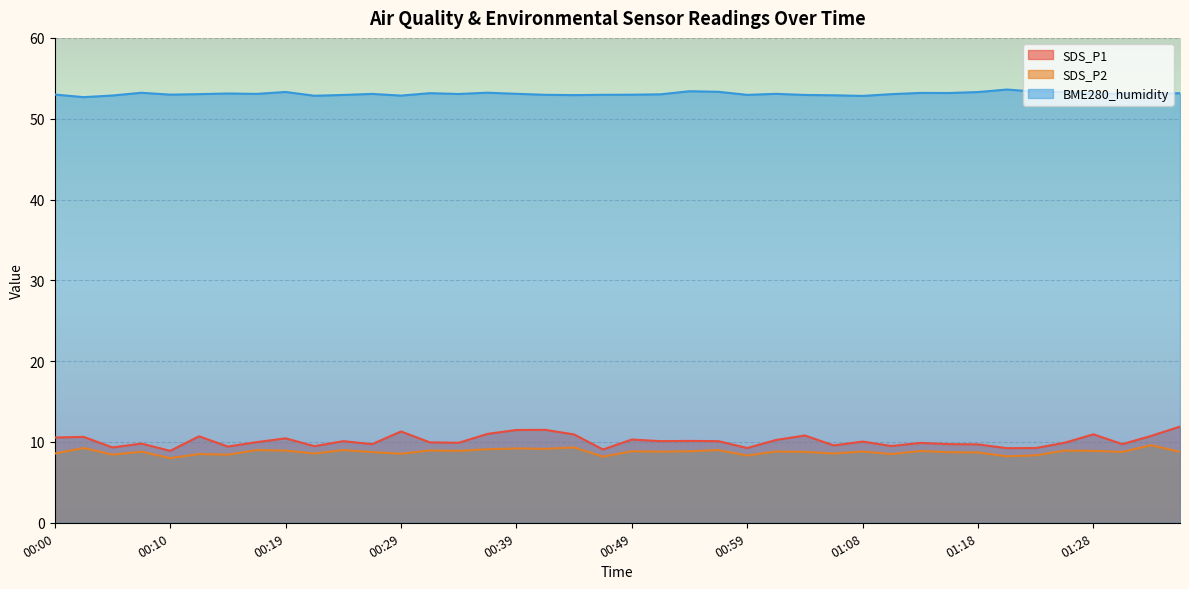

Is the value of BME280_humidity at 00:44 greater than the value of SDS_P2 at 01:18?

Yes